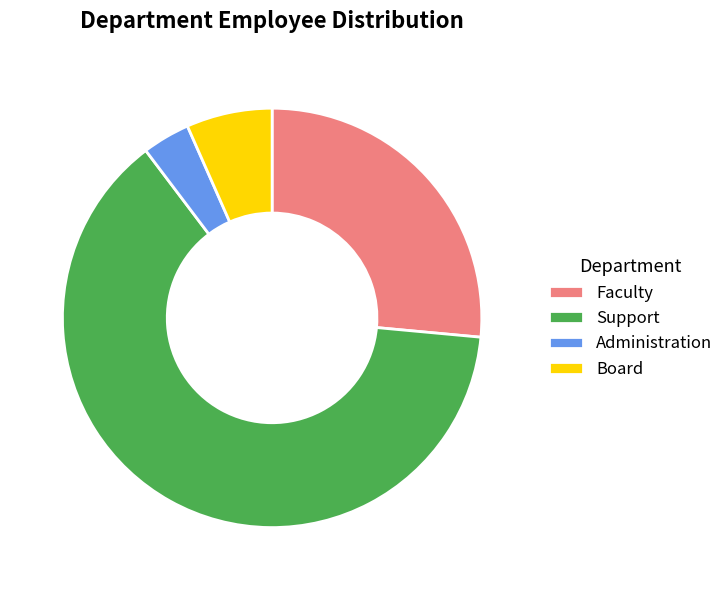

Is Faculty the majority of the pie?

No